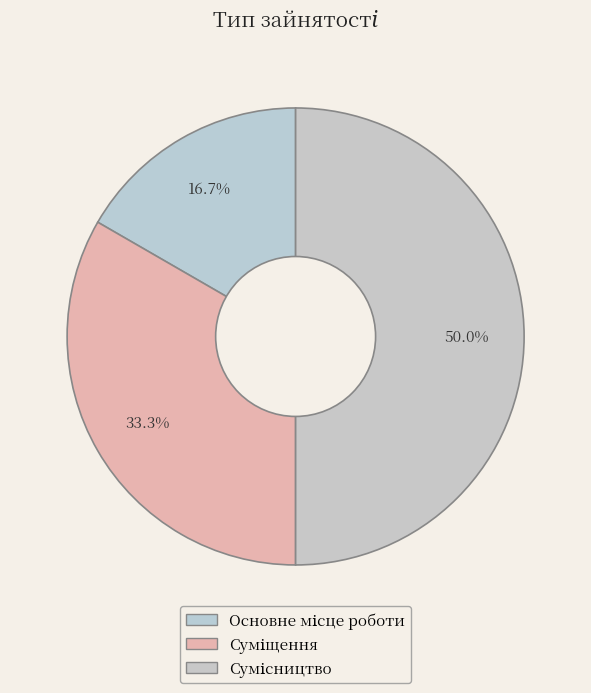

Count the number of slices in the pie.

3